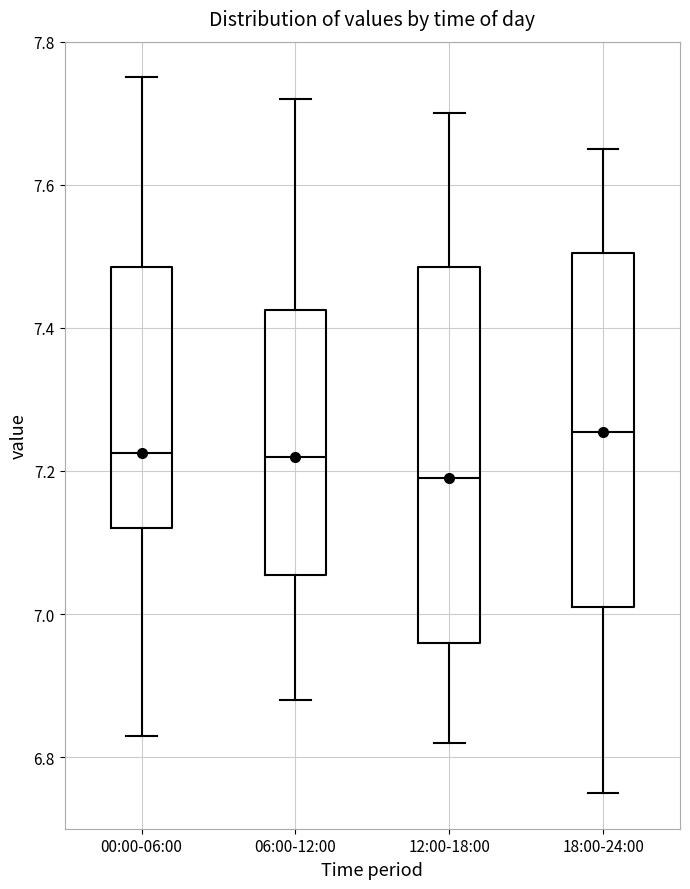

Which box's median line is the lowest?

12:00-18:00